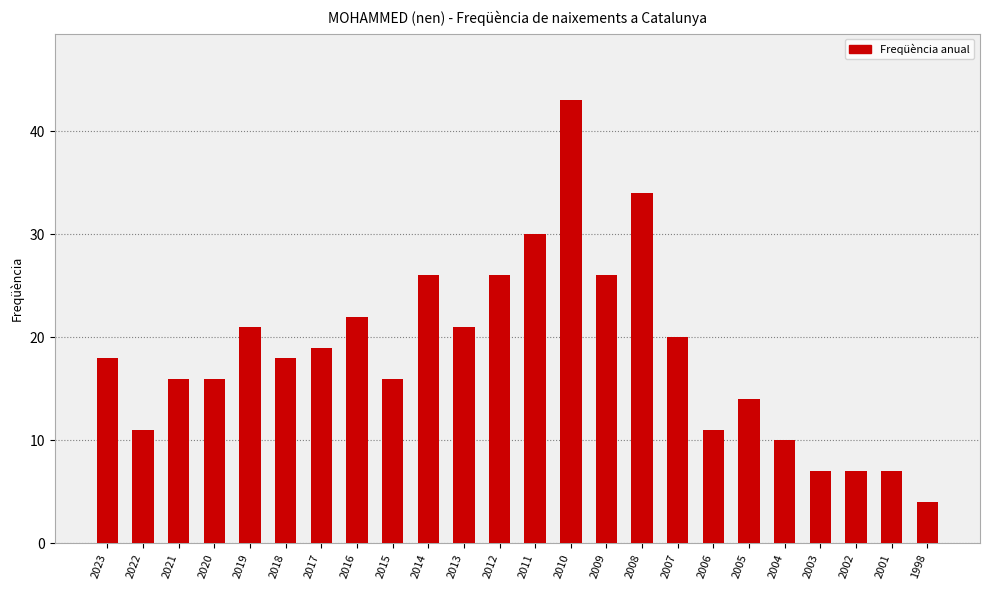

Reading right to left, list all the values displayed in this chart.

4	7	7	7	10	14	11	20	34	26	43	30	26	21	26	16	22	19	18	21	16	16	11	18